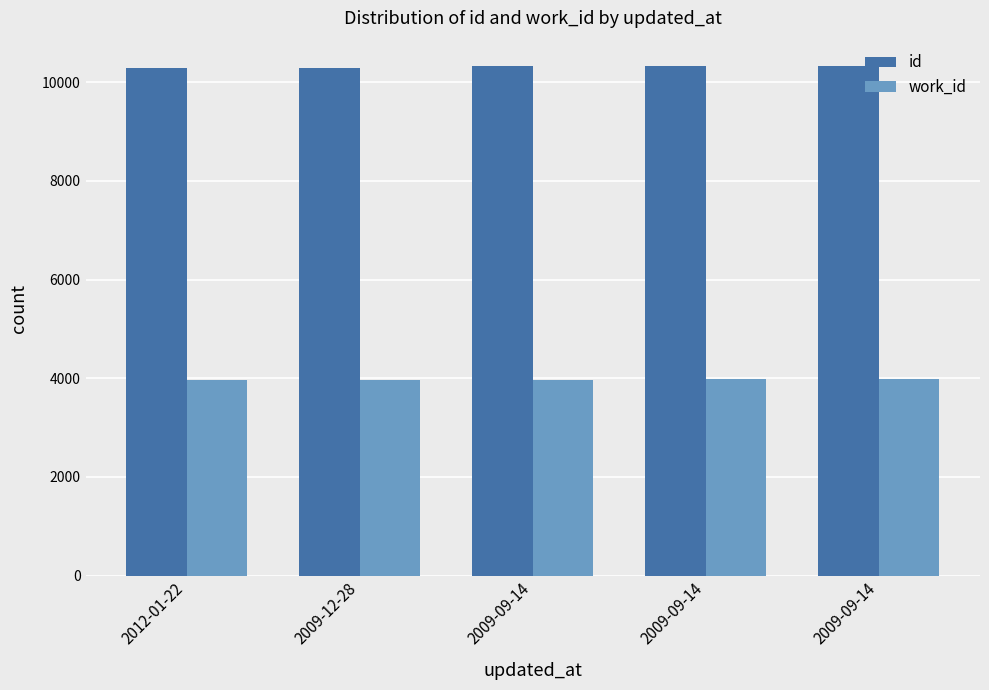

What are all the series names shown in the legend?

id, work_id